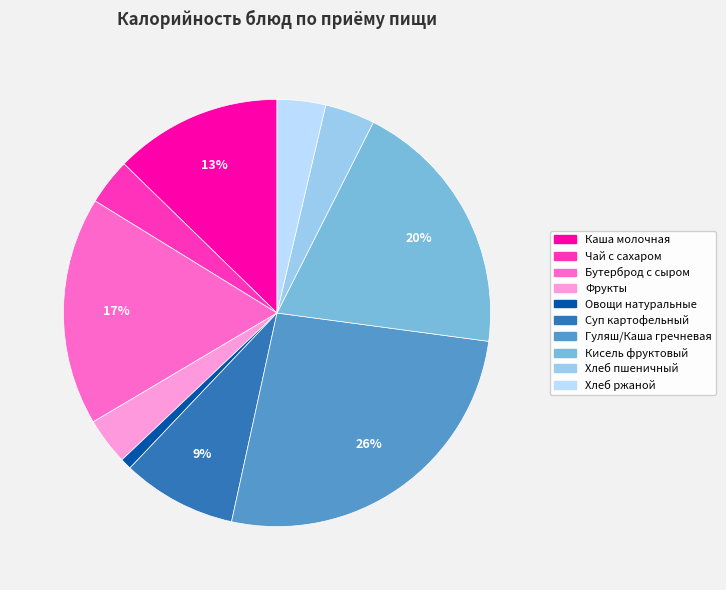

Which slice is the smallest?

Овощи натуральные